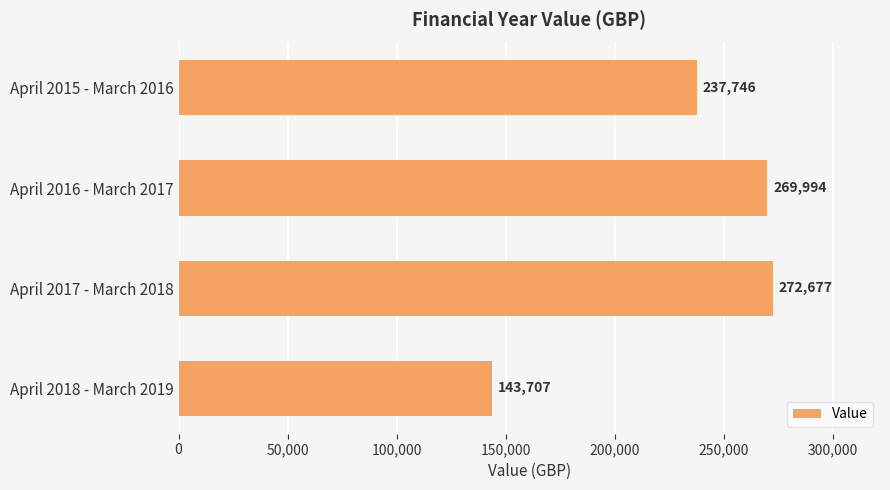

Which category has the highest value across all series?

April 2017 - March 2018